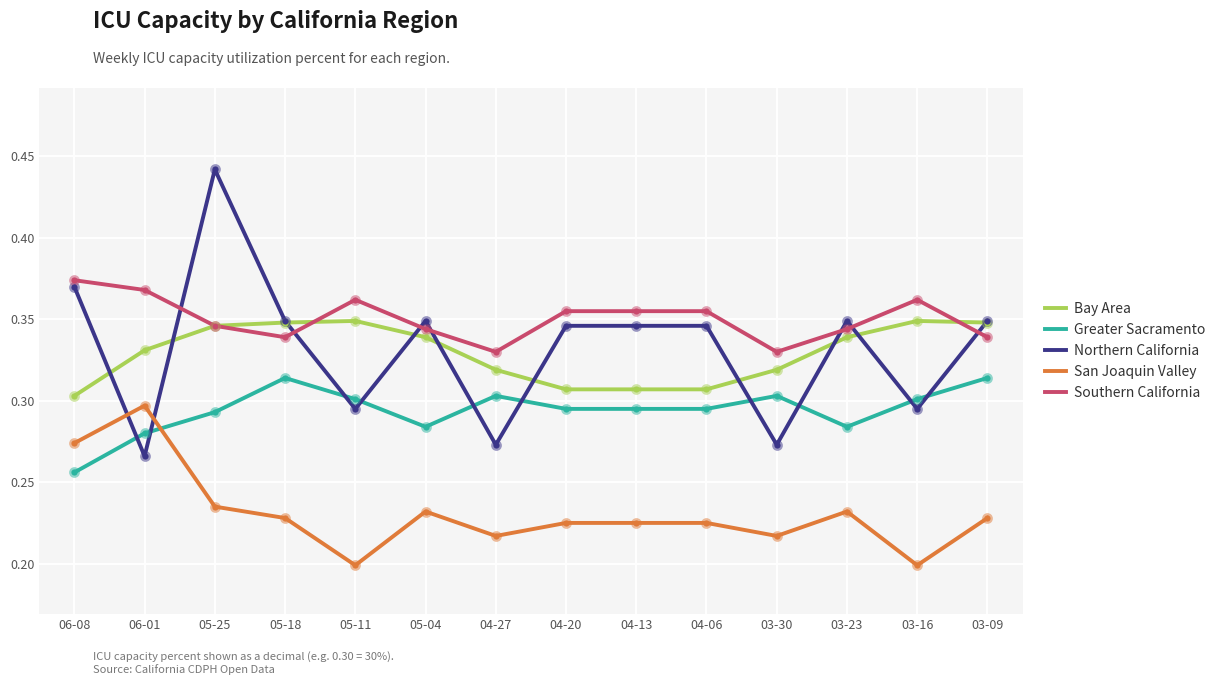

At how many categories does at least one series exceed 0?

14